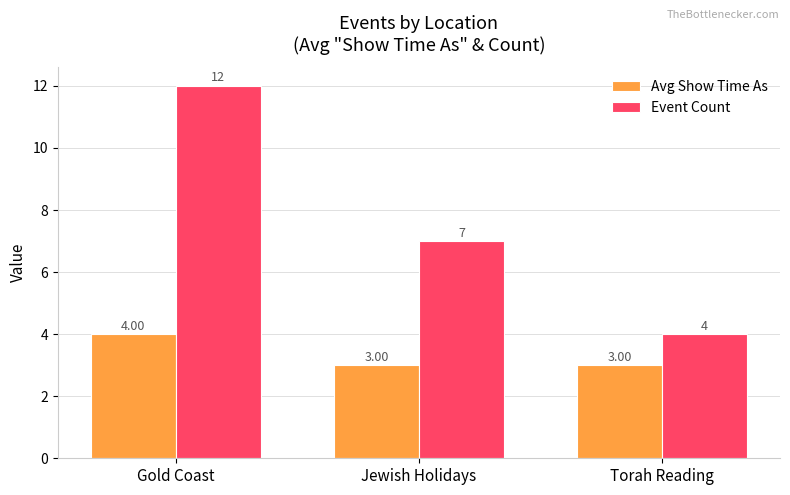

Which series has the largest total across all categories?

Event Count